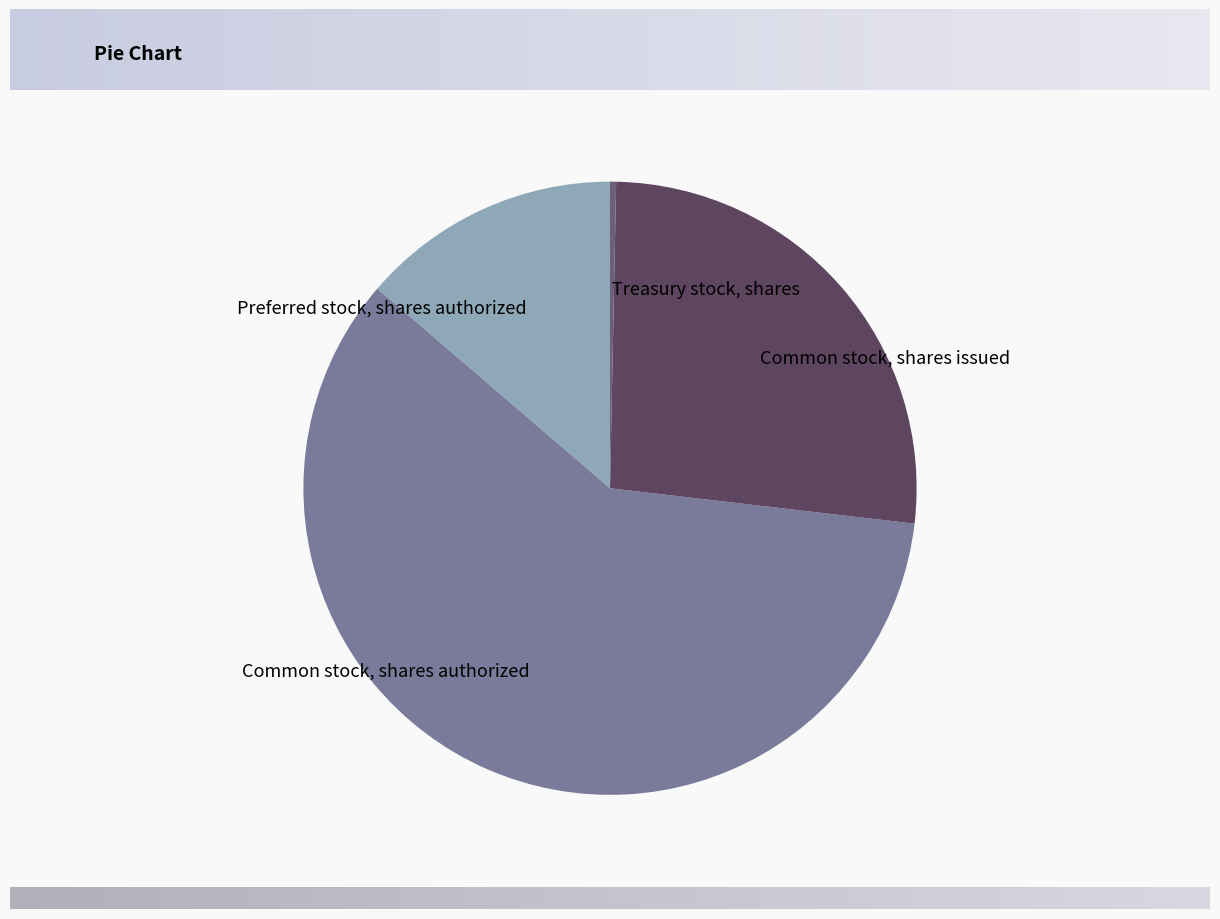

Count the number of slices in the pie.

4